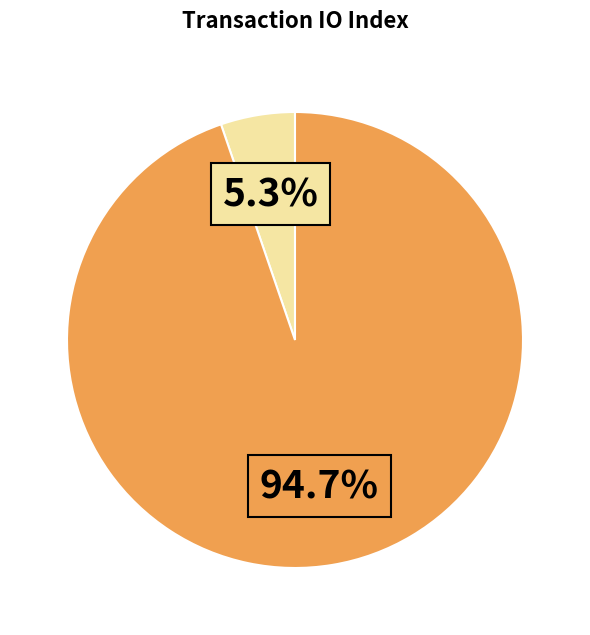

Does any single category account for the majority?

Yes